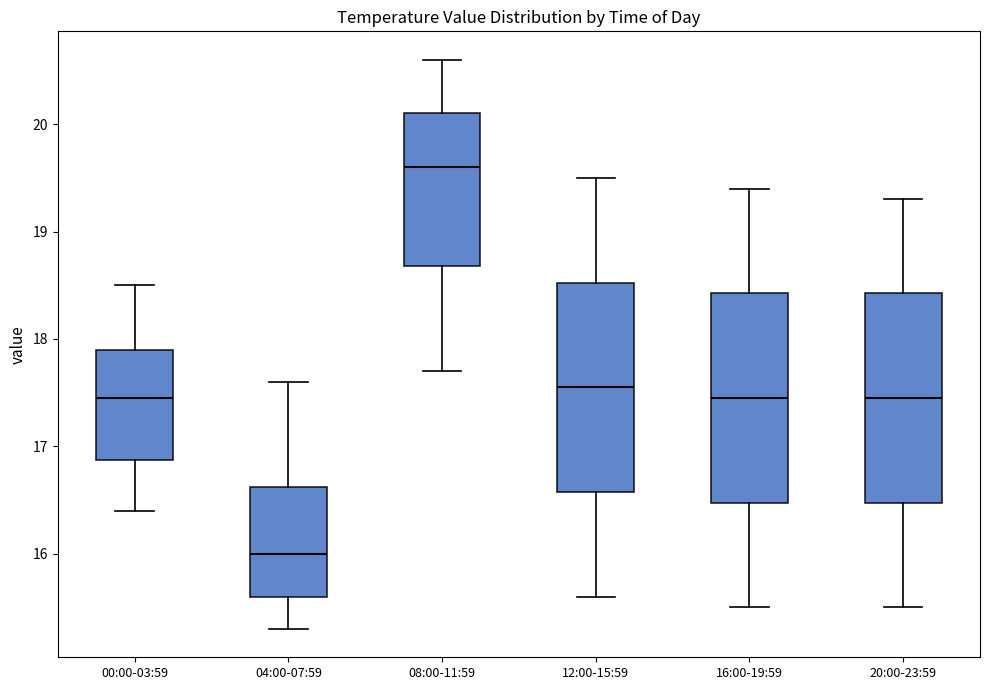

Which box has the lowest median line?

04:00-07:59